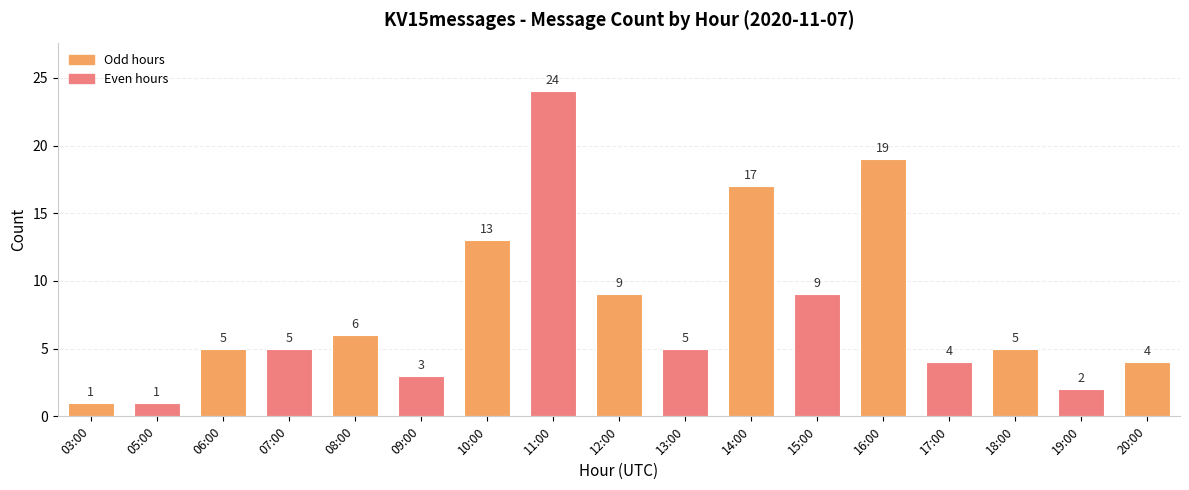

What is the difference between the values at 13:00 and 20:00?

1